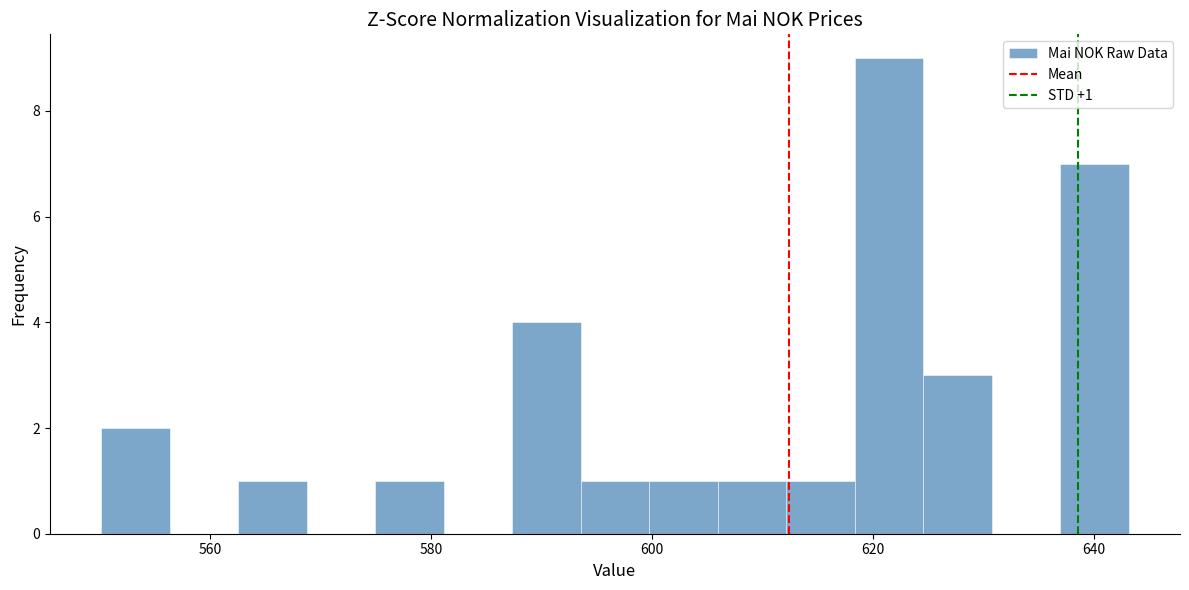

Around what value on the x-axis is the tallest bar? Give the approximate position of its centre, as read against the axis.

622